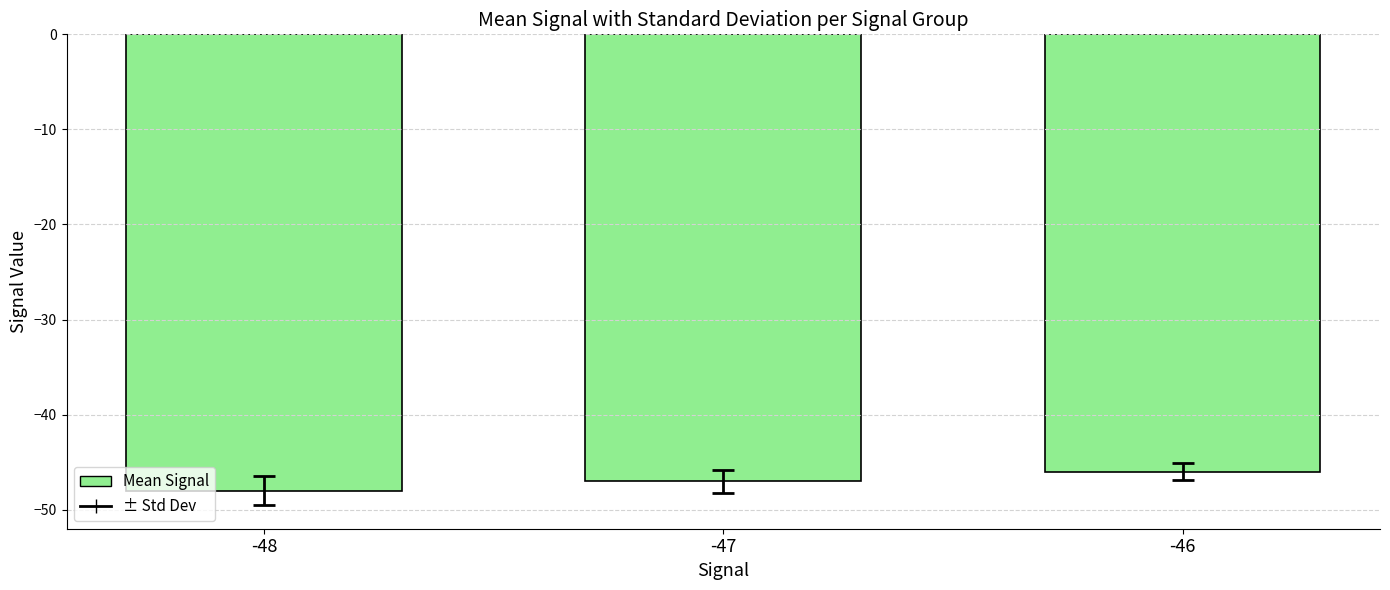

How many bars are there in total?

3